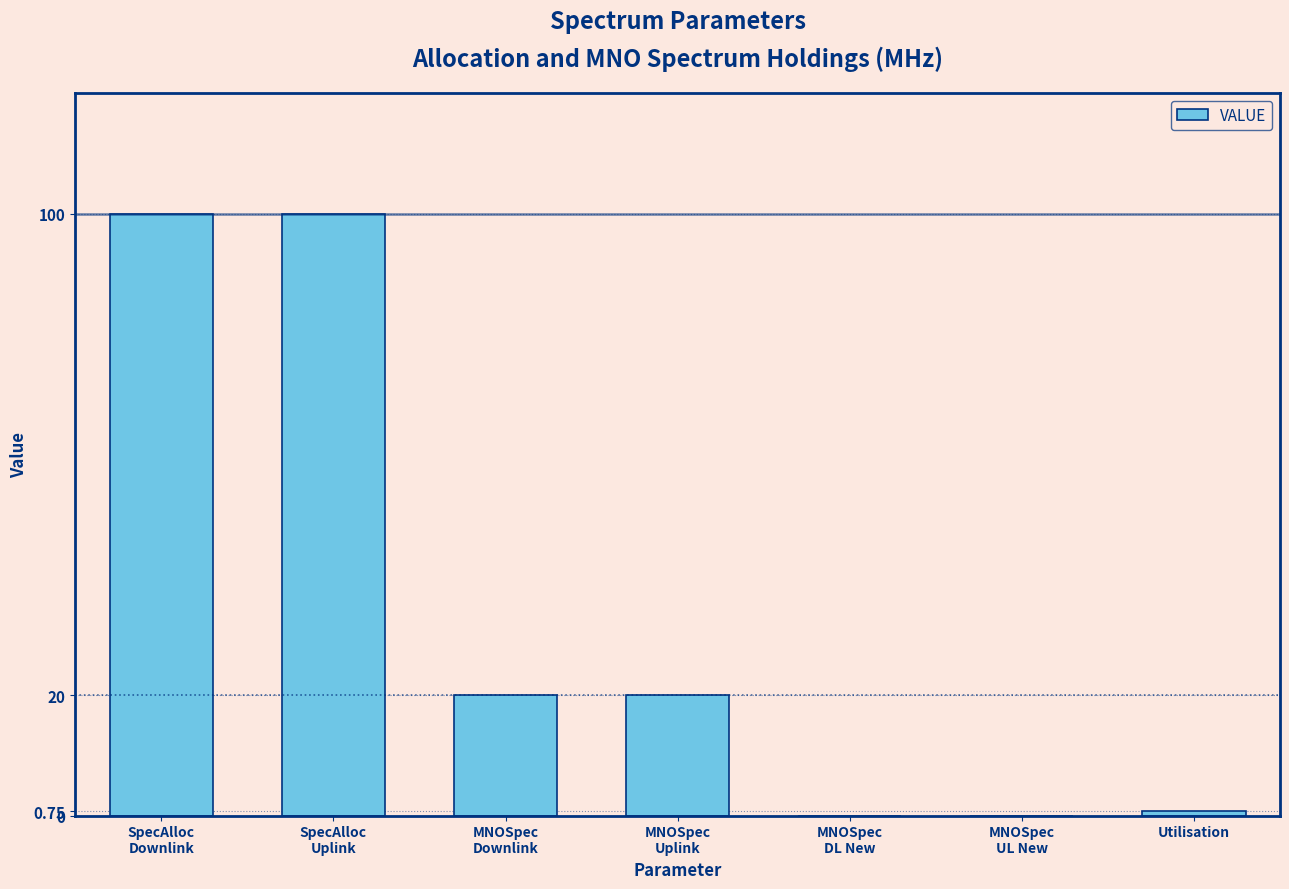

What is the sum of all values?

240.8